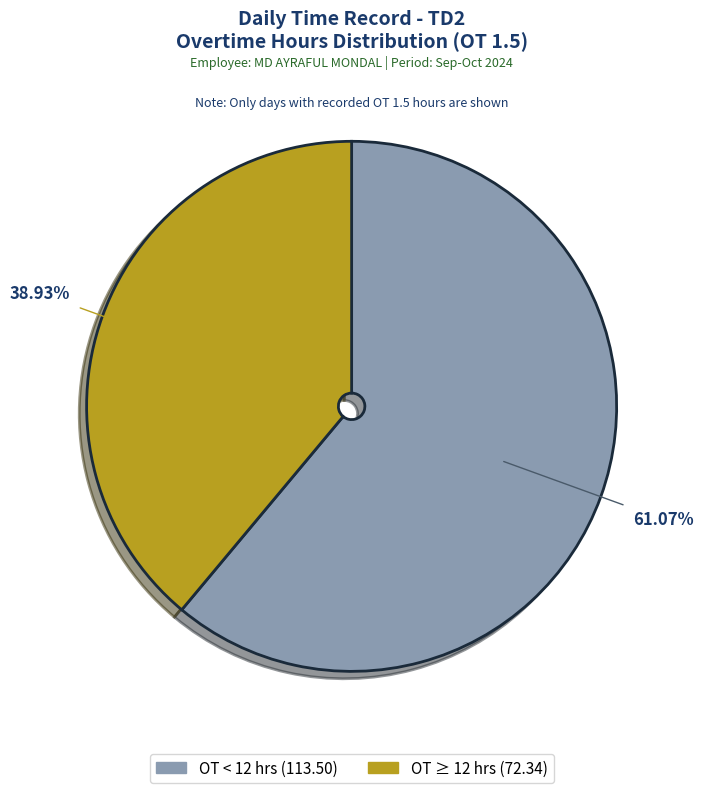

Is there any slice that represents more than half of the pie?

Yes